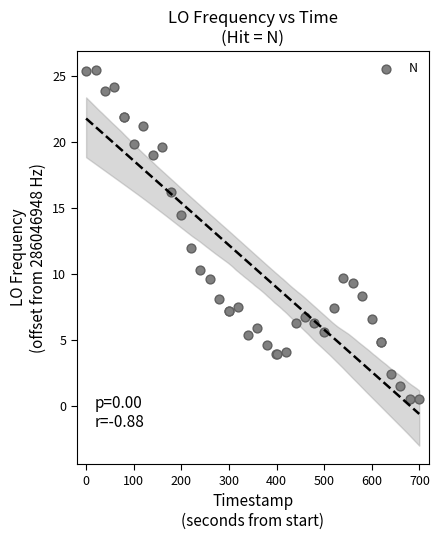

What Y value in the scatter plot is closest to 13?

12.0